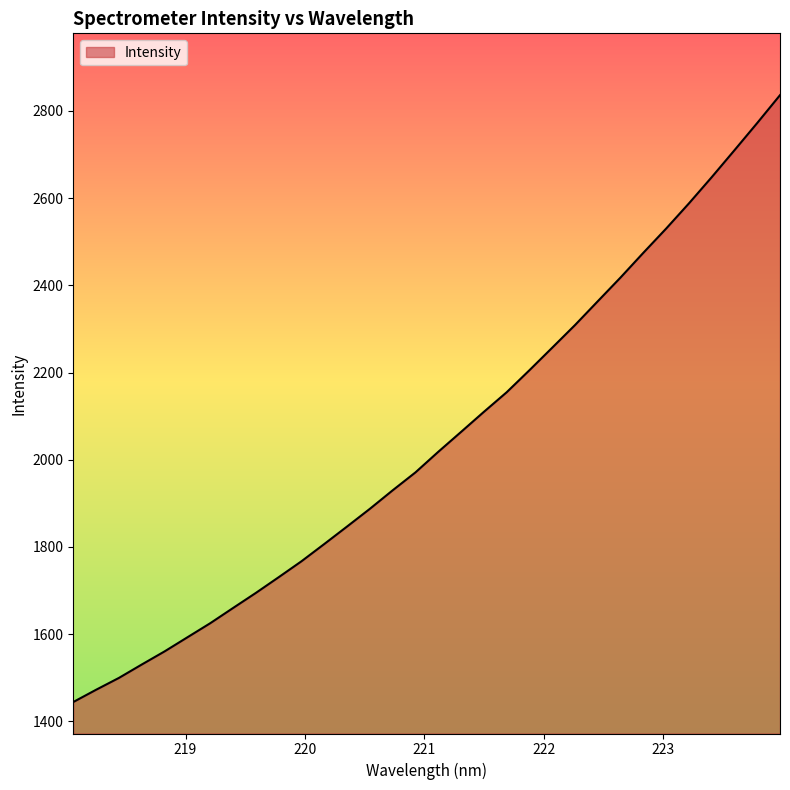

What is the difference between the maximum and minimum values?

1392.0